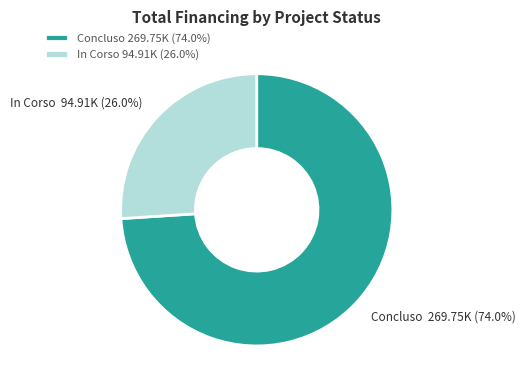

Which has a higher value, In Corso 94.91K (26.0%) or Concluso 269.75K (74.0%)?

Concluso 269.75K (74.0%)